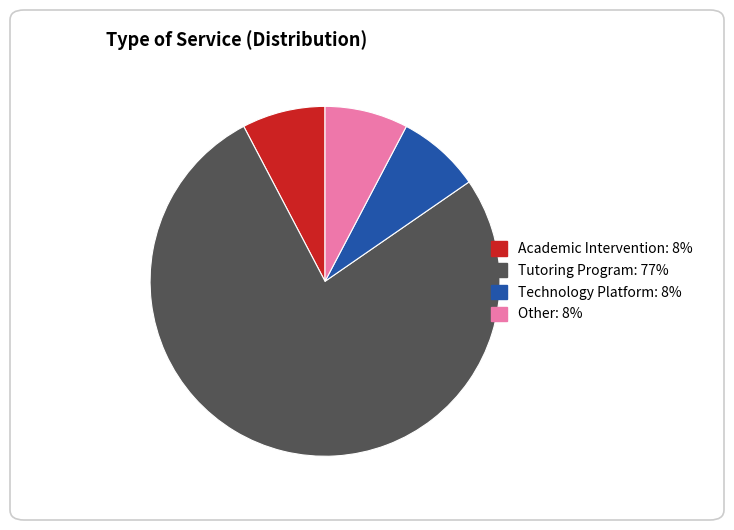

Is there a majority slice in this chart?

Yes